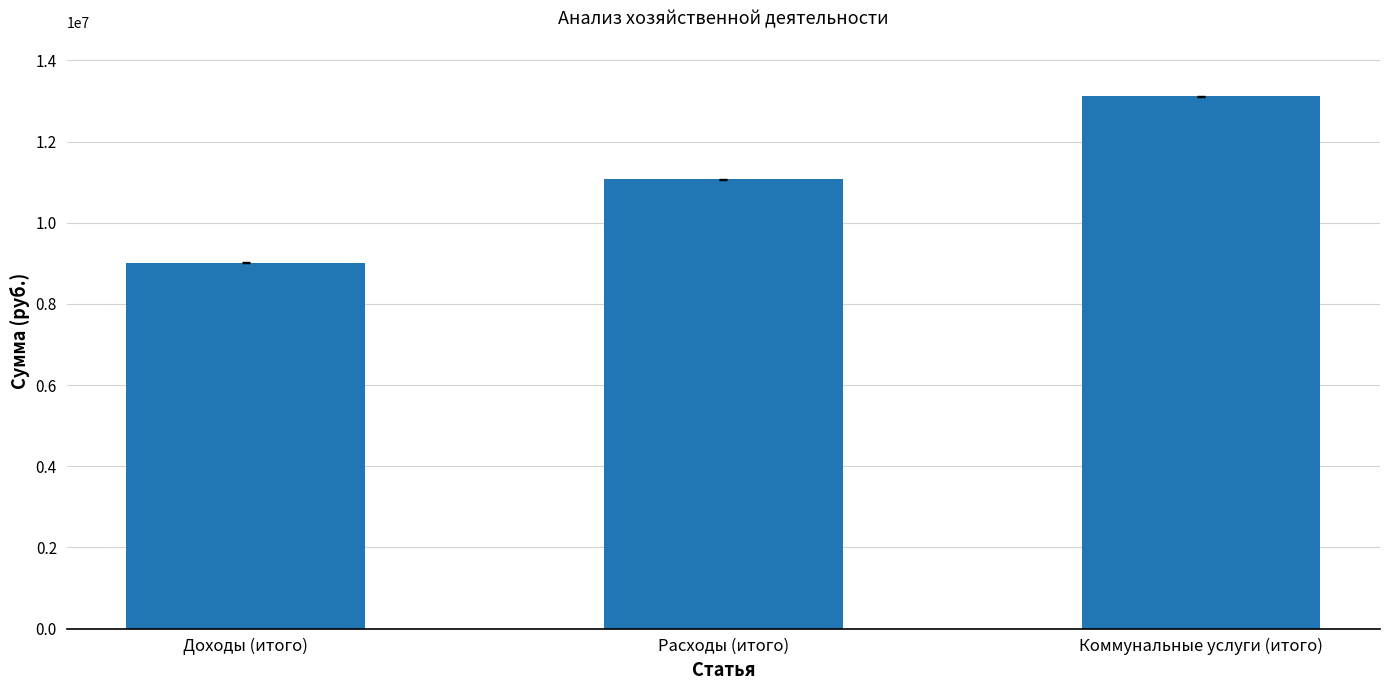

What is the sum of the values at Коммунальные услуги (итого) and Расходы (итого)?

24187452